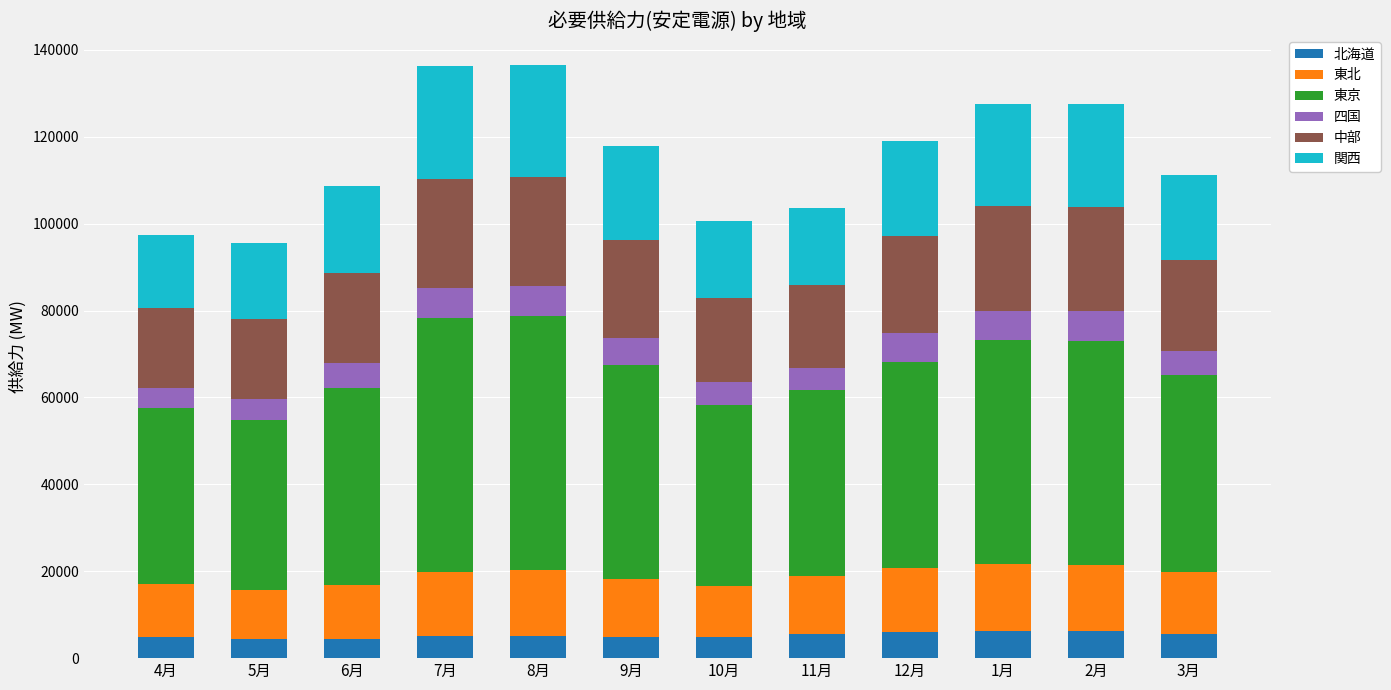

What is the total value across all series at 1月?

127524.3